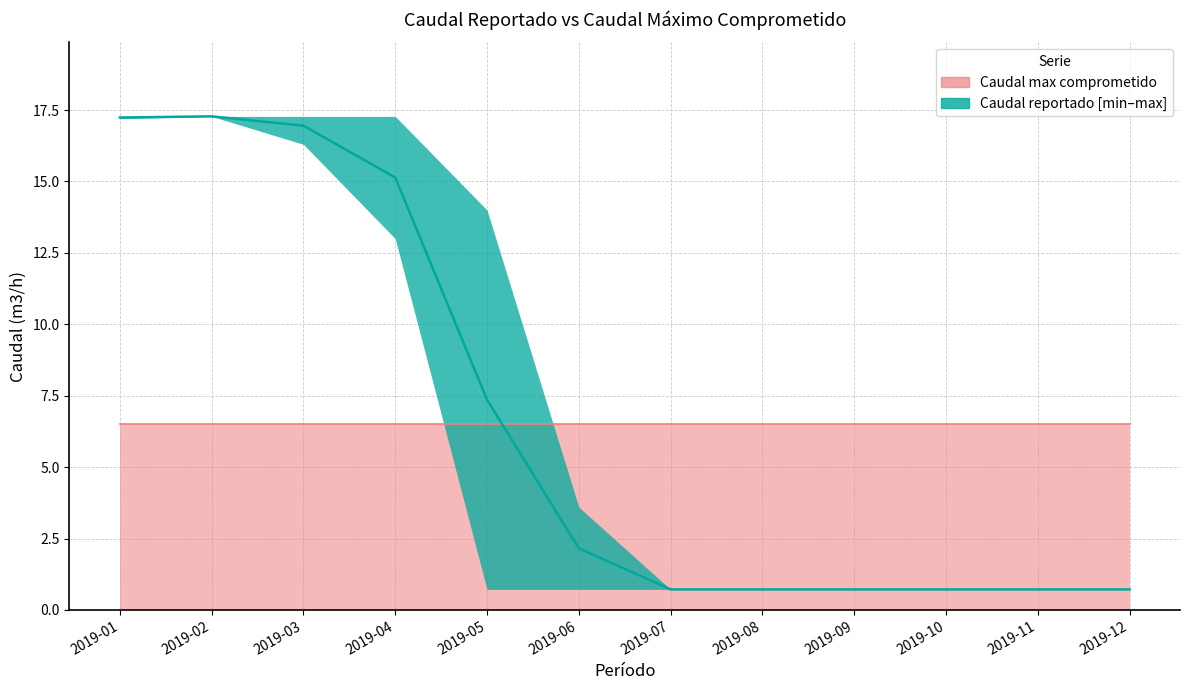

What is the sum of the Caudal max comprometido values at 2019-03 and 2019-08?

13.0